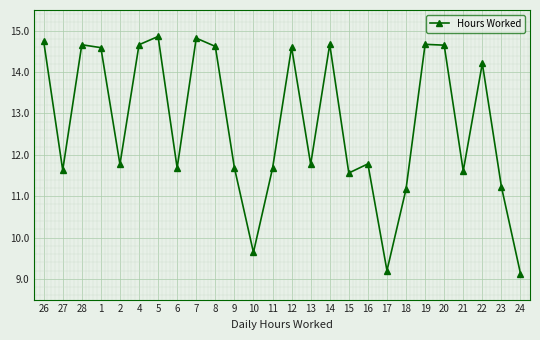

What is the label of the 9th point from the right?

16